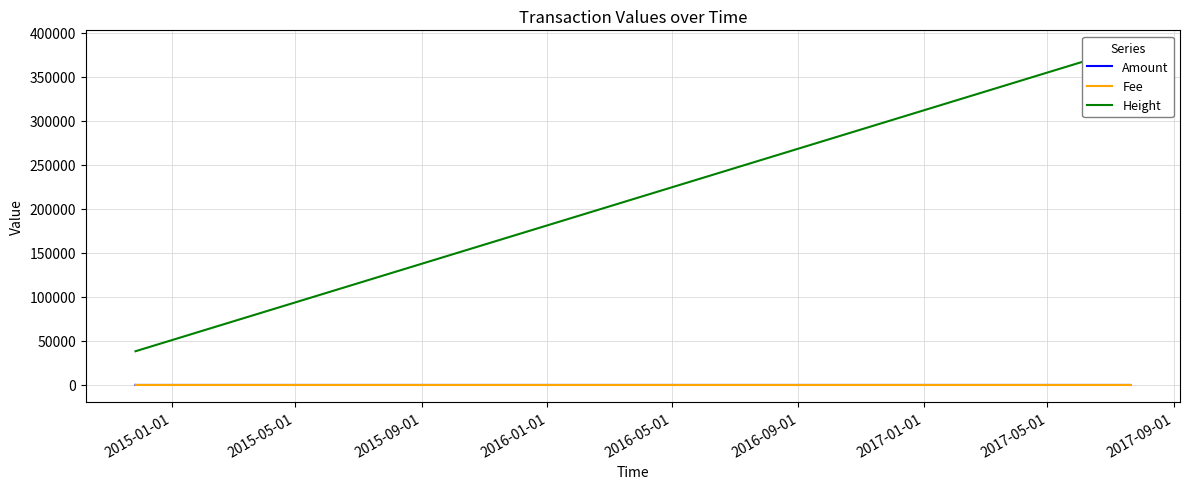

The value of Fee at 2015-09-01 is 0. True or false?

False